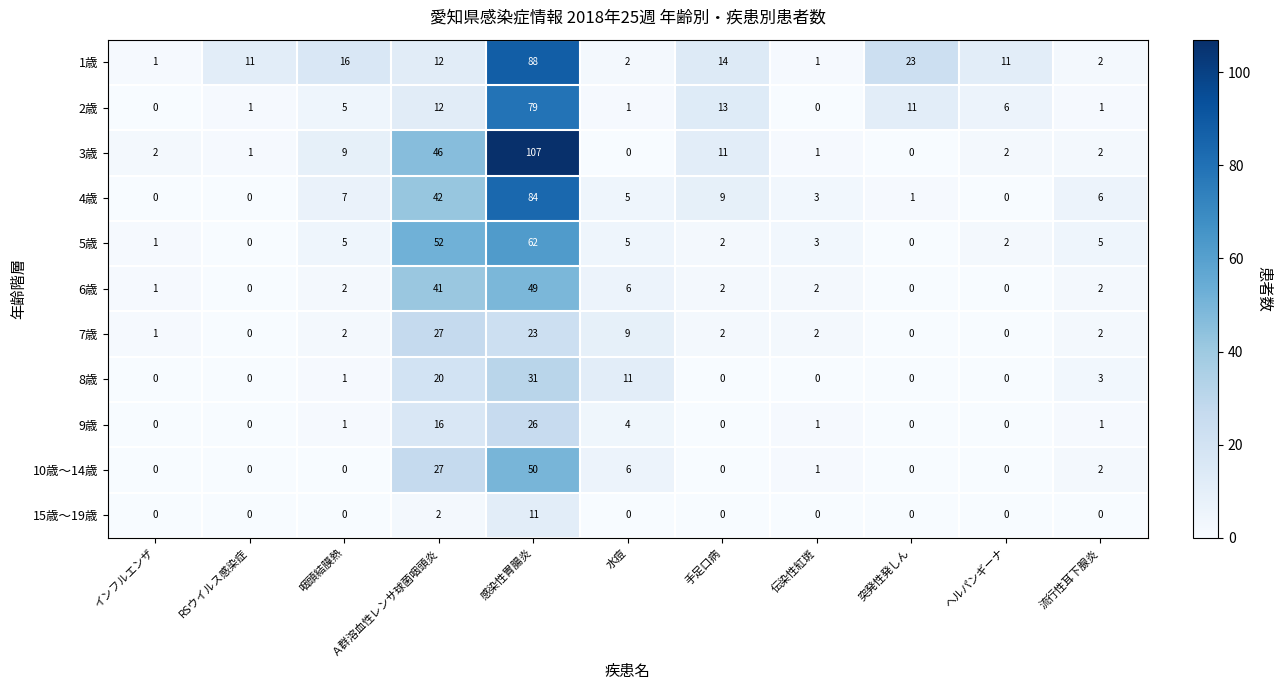

Read the 4歳 value at 水痘, to the nearest 5.

5